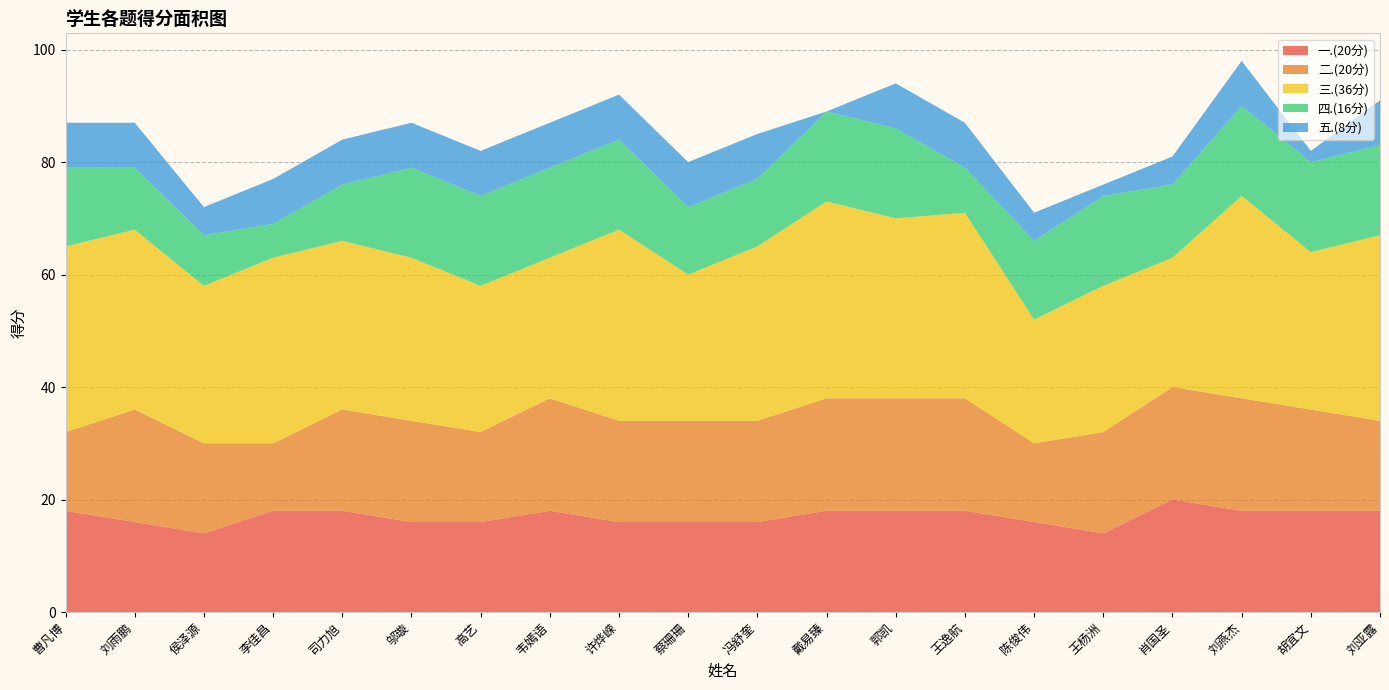

Reading right to left, extract all data points from this chart.

一.(20分): 18	18	18	20	14	16	18	18	18	16	16	16	18	16	16	18	18	14	16	18
二.(20分): 16	18	20	20	18	14	20	20	20	18	18	18	20	16	18	18	12	16	20	14
三.(36分): 33	28	36	23	26	22	33	32	35	31	26	34	25	26	29	30	33	28	32	33
四.(16分): 16	16	16	13	16	14	8	16	16	12	12	16	16	16	16	10	6	9	11	14
五.(8分): 8	2	8	5	2	5	8	8	0	8	8	8	8	8	8	8	8	5	8	8